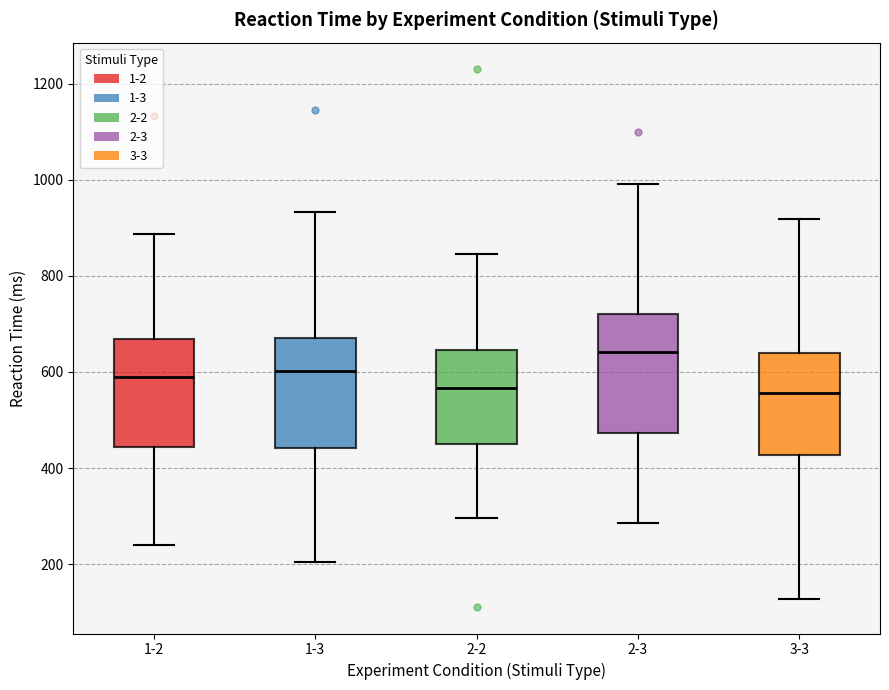

Reading left to right, transcribe this box plot: for each box, give where its median line is, the range the box spans, and where its two whiskers end, as read against the y-axis. The values are not printed on the chart, so give them approximately, as read against the axis.

1-2: median 580, box 440 to 660, whiskers 240 to 880
1-3: median 600, box 440 to 680, whiskers 200 to 940
2-2: median 560, box 460 to 640, whiskers 300 to 840
2-3: median 640, box 480 to 720, whiskers 280 to 1000
3-3: median 560, box 420 to 640, whiskers 120 to 920